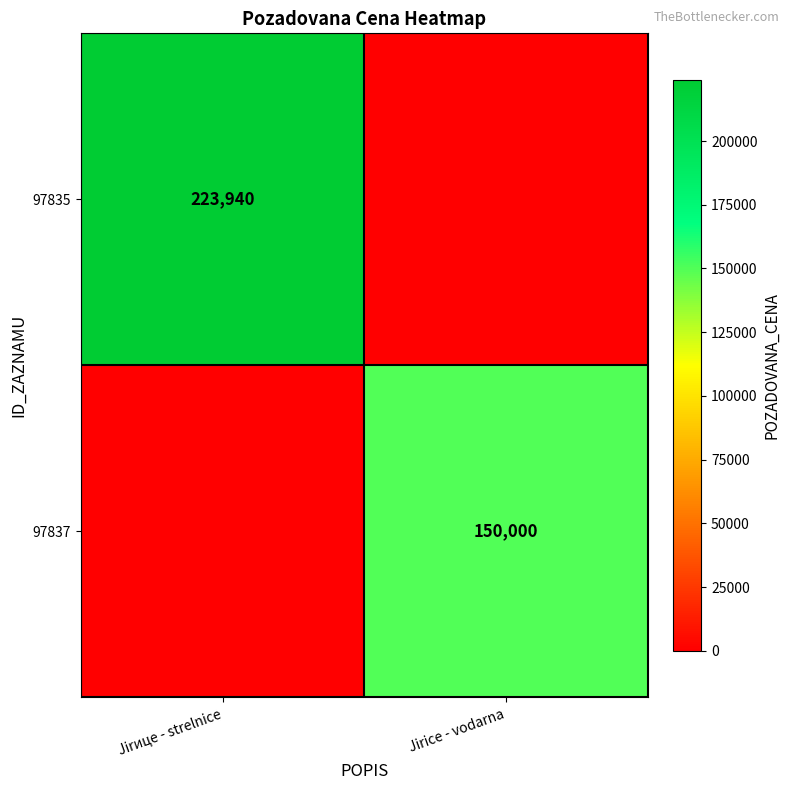

The value of 97835 at Jirице - strelnice is 355491. True or false?

False